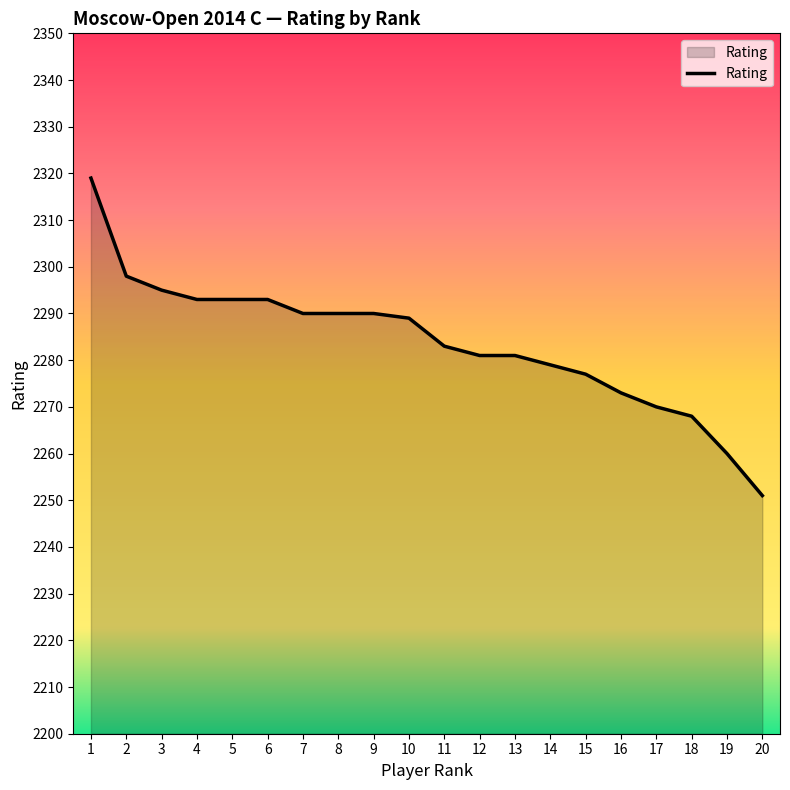

What is the difference between the maximum and minimum values?

68